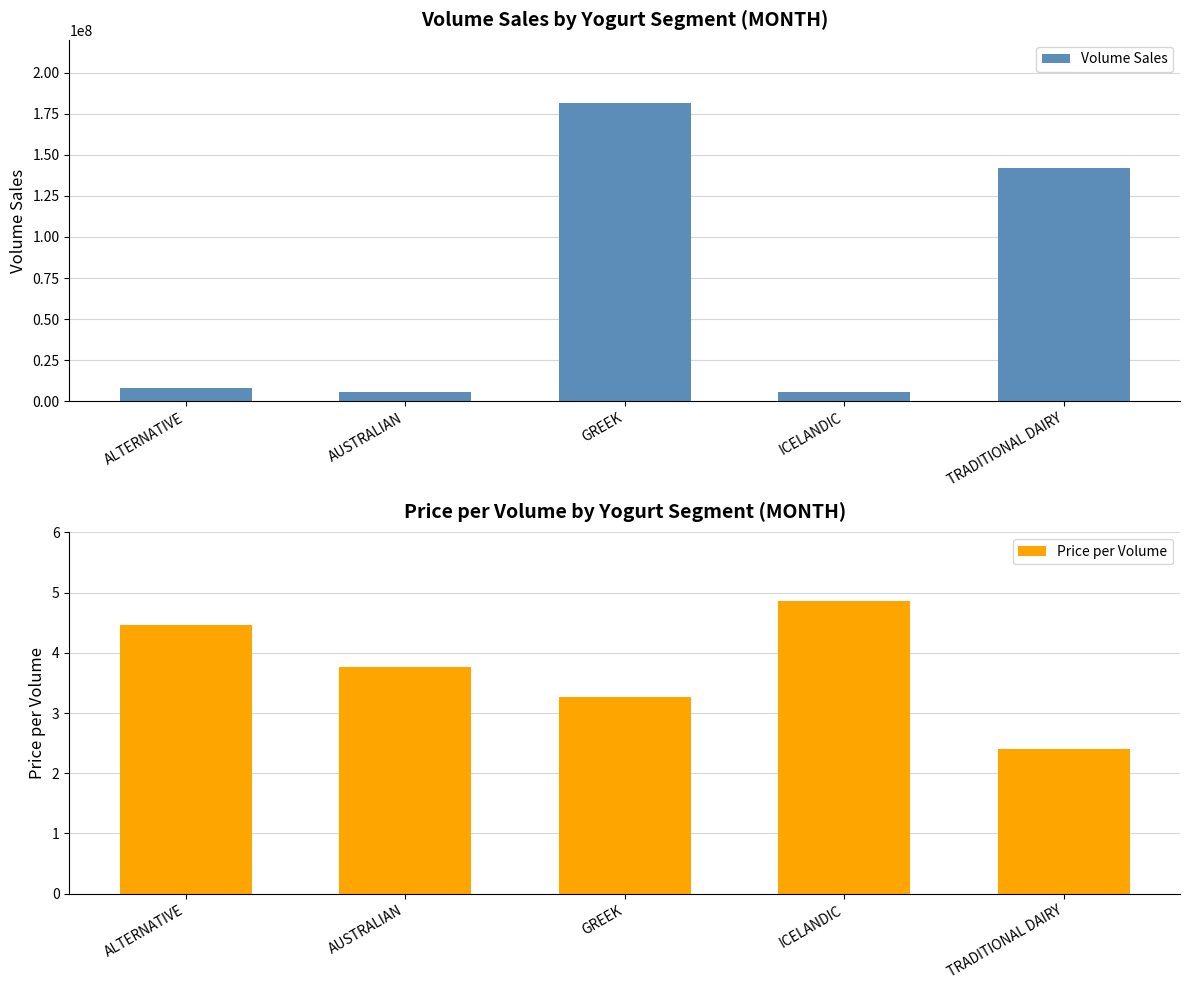

What is the average value of the Volume Sales series?

68376389.4